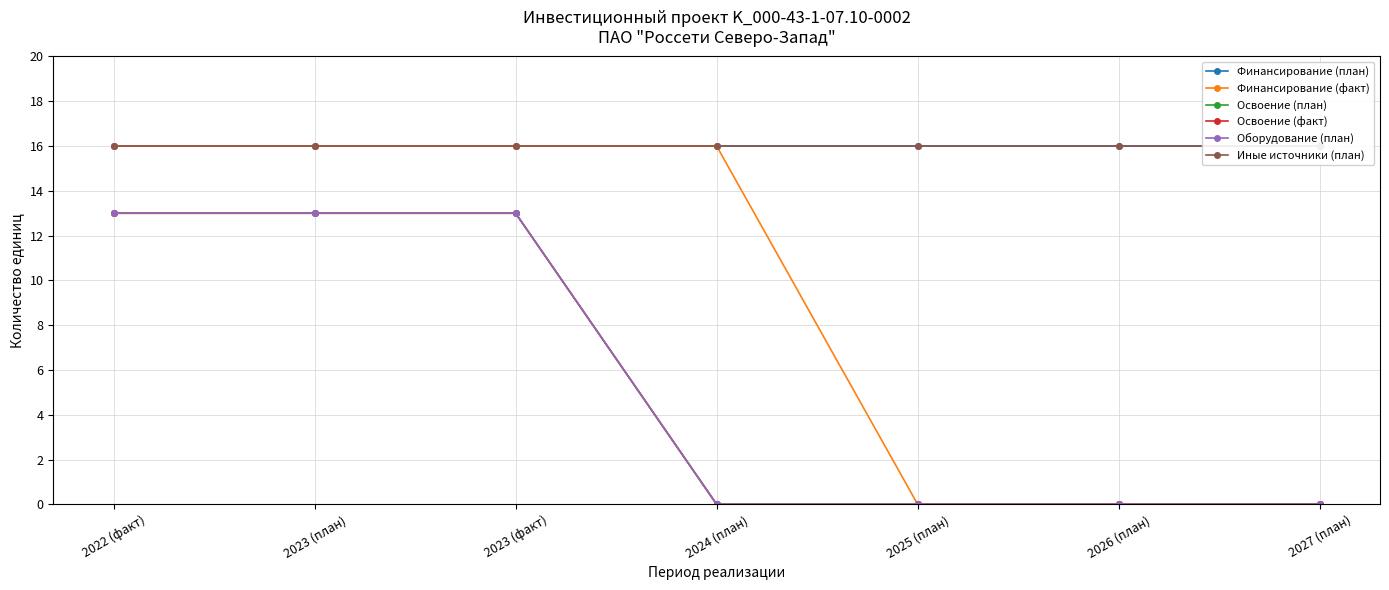

True or false: Финансирование (план) has more than 0 points higher than both neighbors.

False